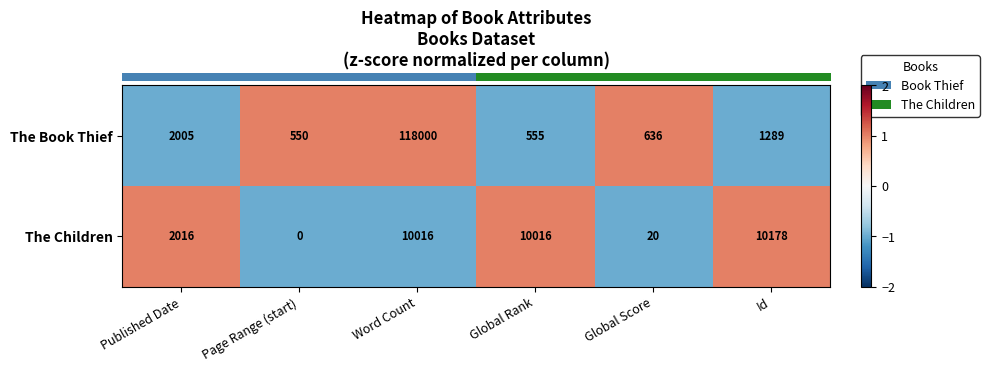

Read the The Children value at Global Rank, to the nearest 100.

10000